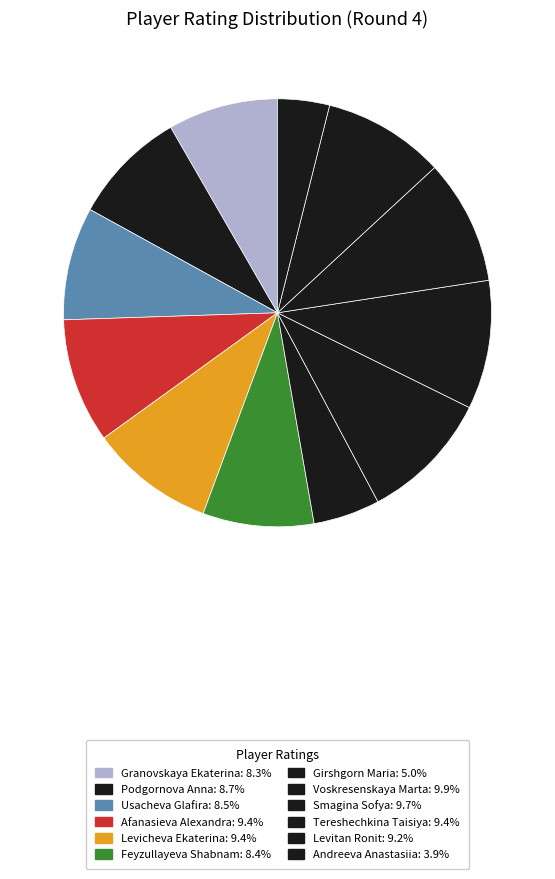

What is the largest slice in the pie chart?

Voskresenskaya Marta